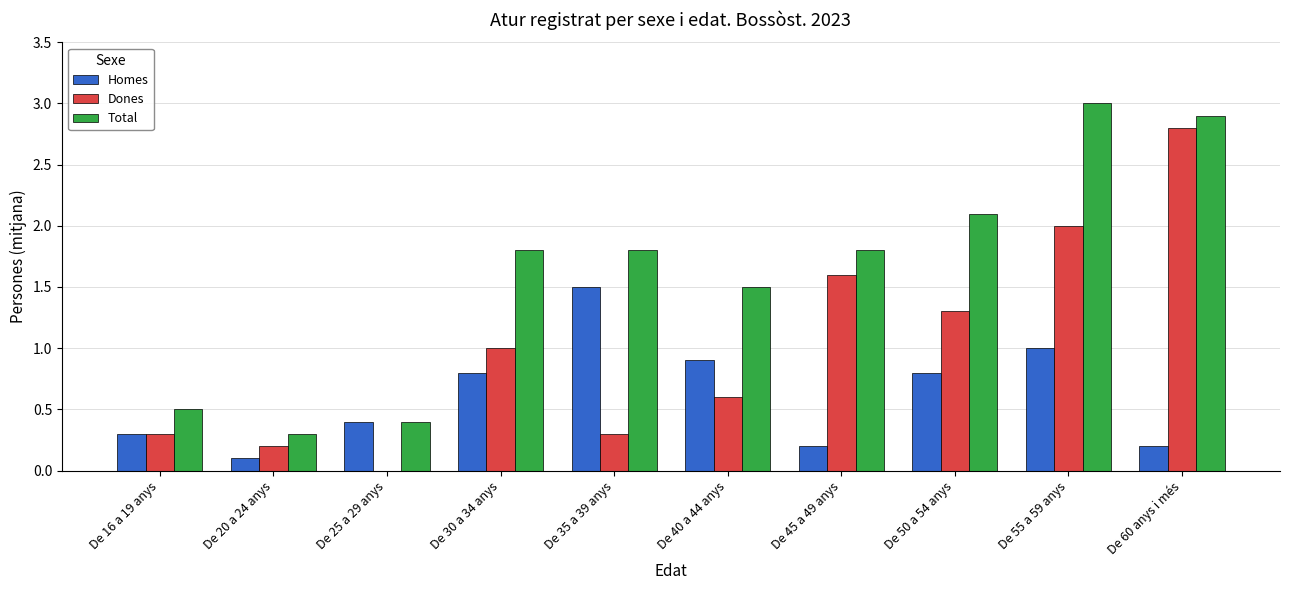

What is the maximum value shown in the chart?

3.0